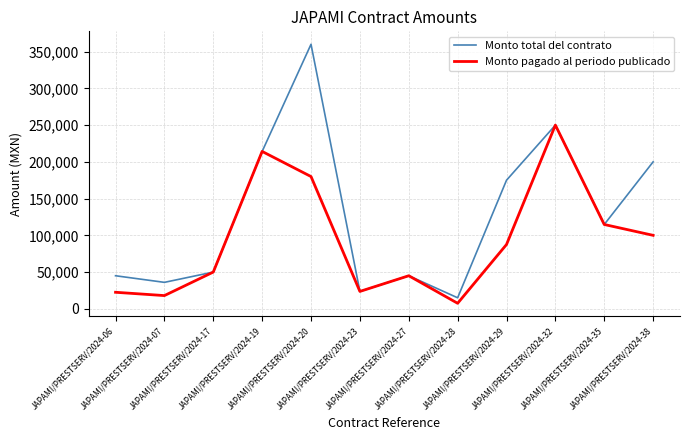

The value of Monto total del contrato at JAPAMI/PRESTSERV/2024-35 is 201633.4. True or false?

False